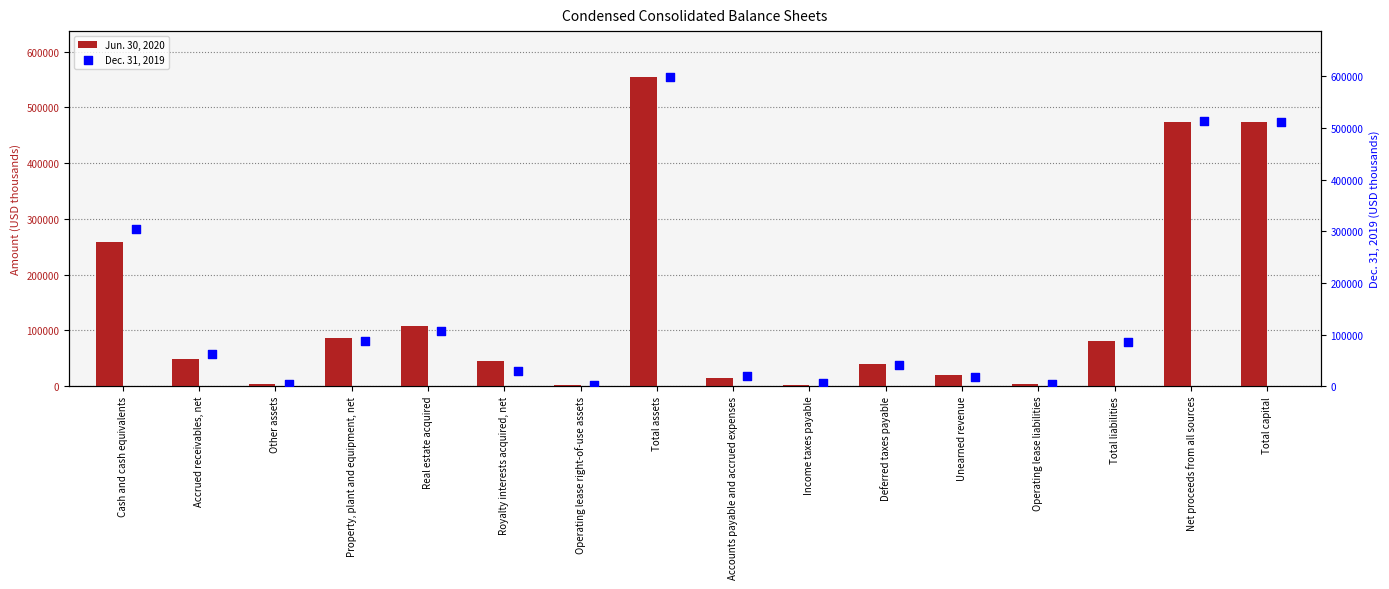

What are all the series names shown in the legend?

Jun. 30, 2020, Dec. 31, 2019